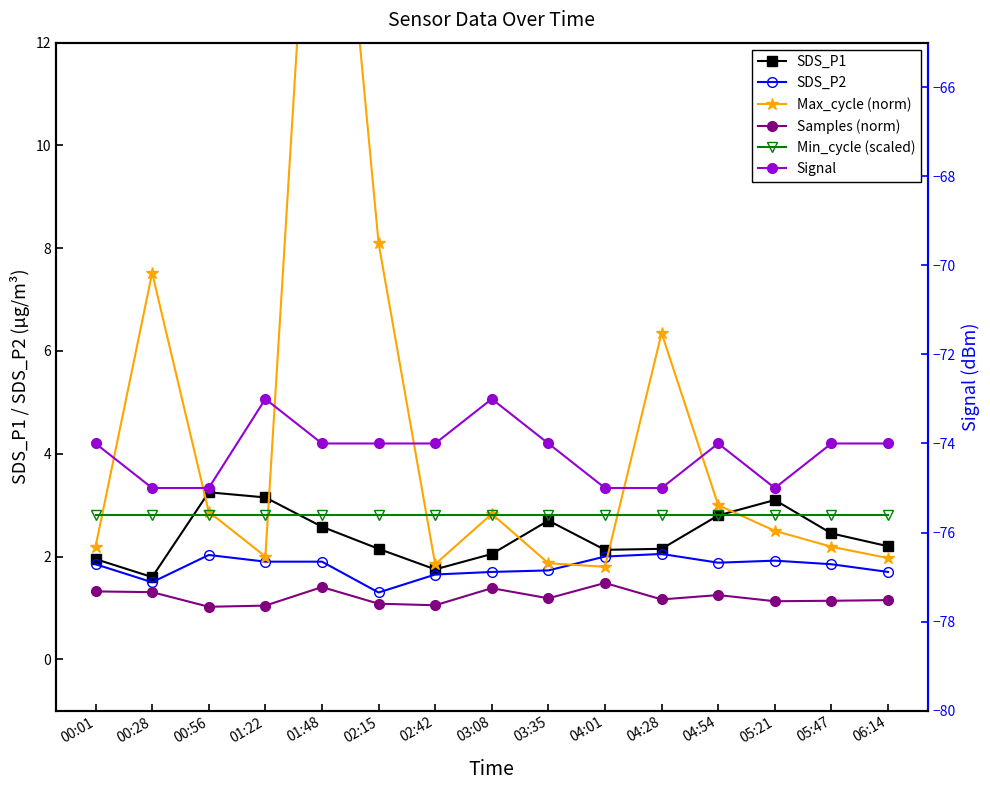

What is the total value across all series at 01:22?

-62.1